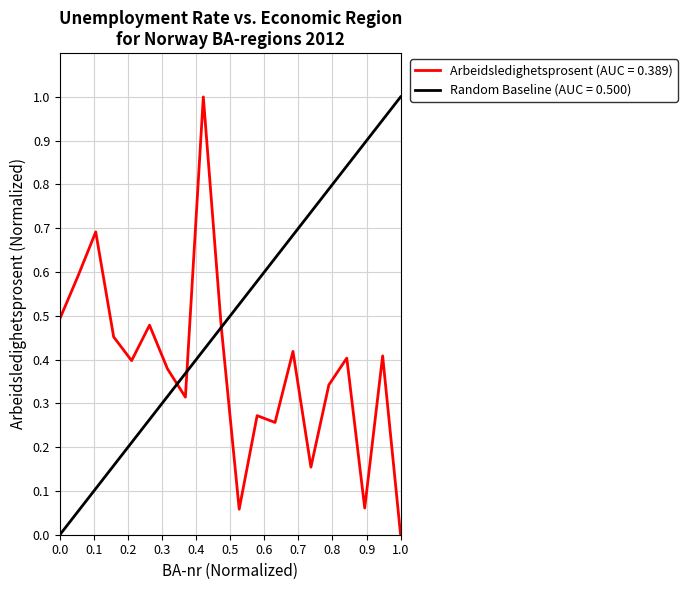

What is the maximum value shown in the chart?

1.0